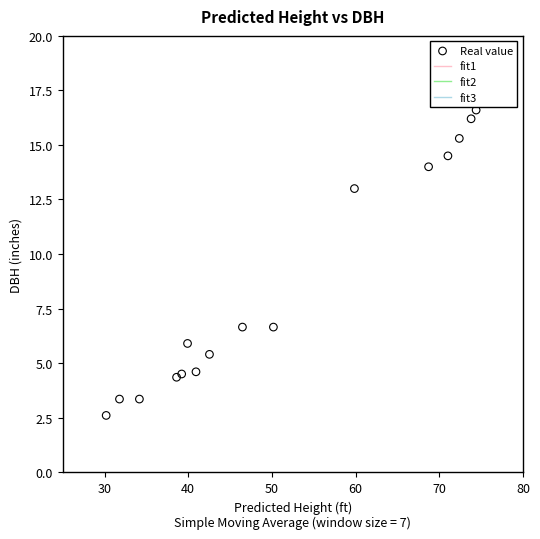

What is the range of X values (max minus min)?

44.2